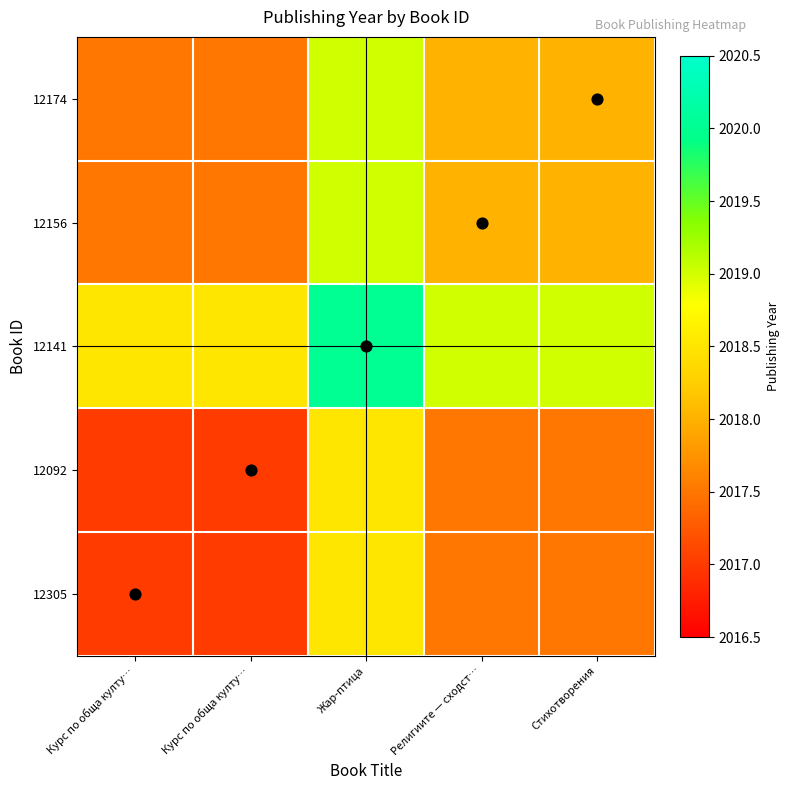

At which category is the sum across all series the highest?

Жар-птица